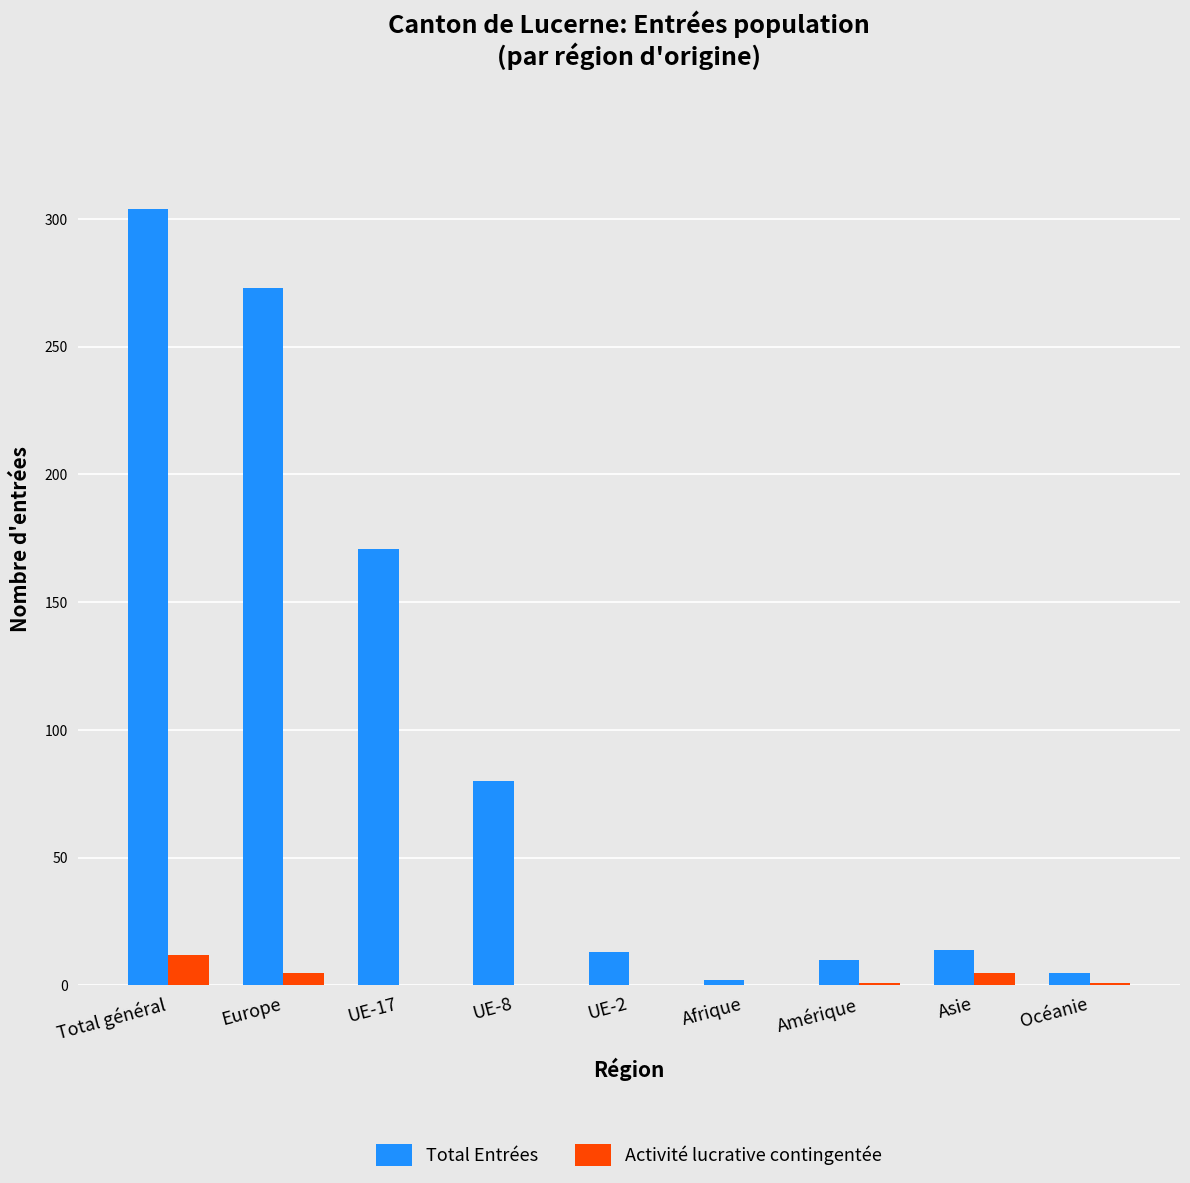

What is the total value across all series at UE-2?

13